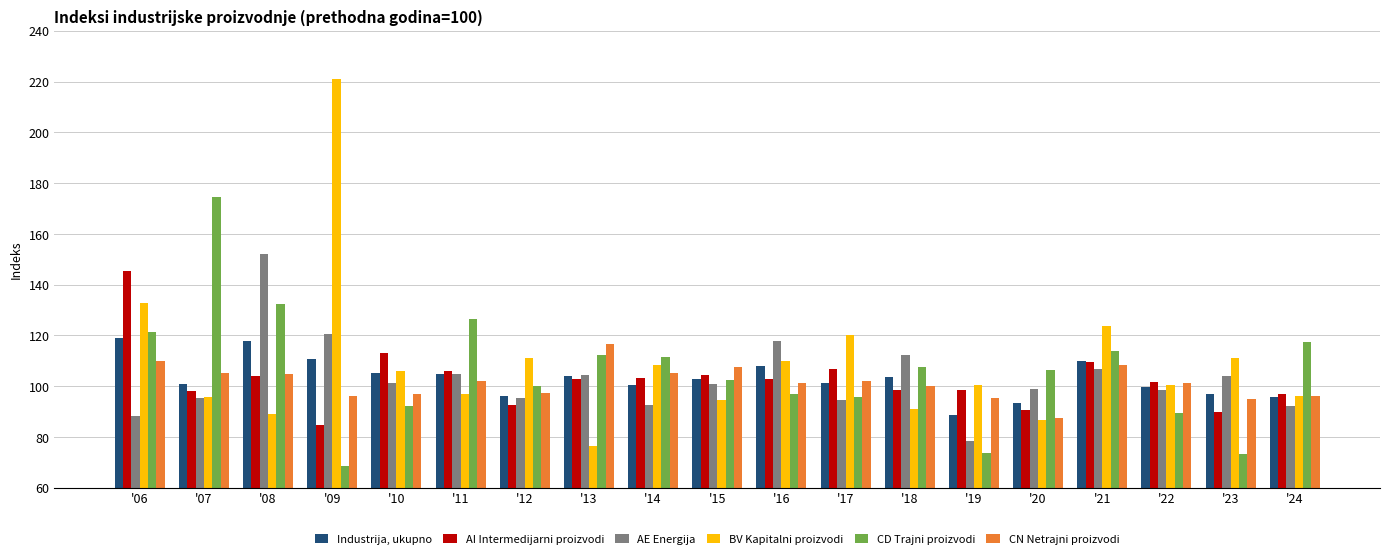

What is the lowest value of the AE Energija series?

78.5